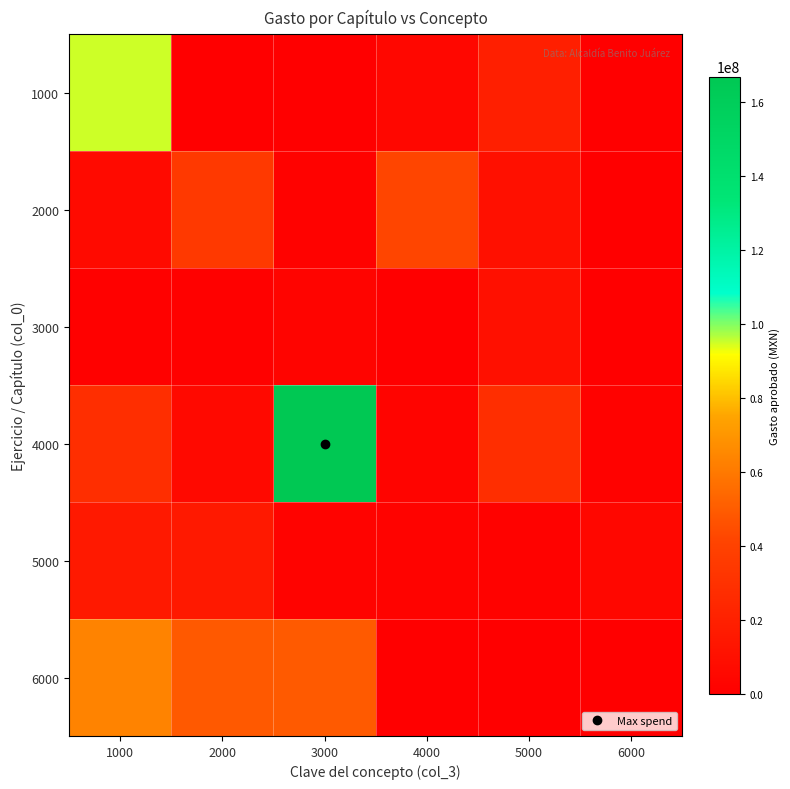

Reading left to right, what are all the values shown in this chart?

1000: 1000=94883957	2000=425000	3000=0	4000=4500000	5000=19492252	6000=86692
2000: 1000=6456199	2000=34668016	3000=1888036	4000=42011064	5000=10000000	6000=0
3000: 1000=1000000	2000=900000	3000=3000000	4000=50000	5000=9810000	6000=300000
4000: 1000=28237596	2000=6000000	3000=166884185	4000=2875035	5000=28318417	6000=1781856
5000: 1000=15878154	2000=15861686	3000=2000000	4000=2000000	5000=1500000	6000=4800000
6000: 1000=63399646	2000=49028236	3000=49234848	4000=174944	5000=363213	6000=86692